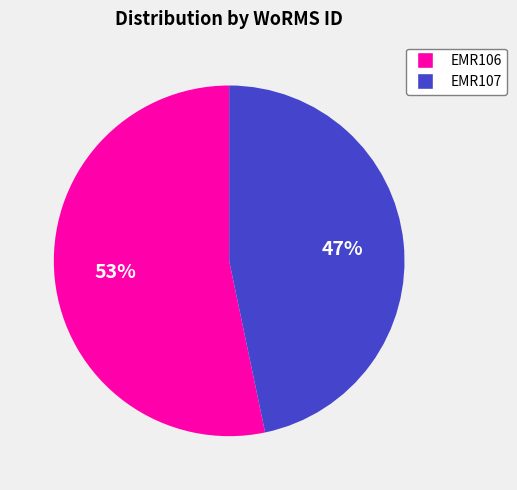

Is there a majority slice in this chart?

Yes